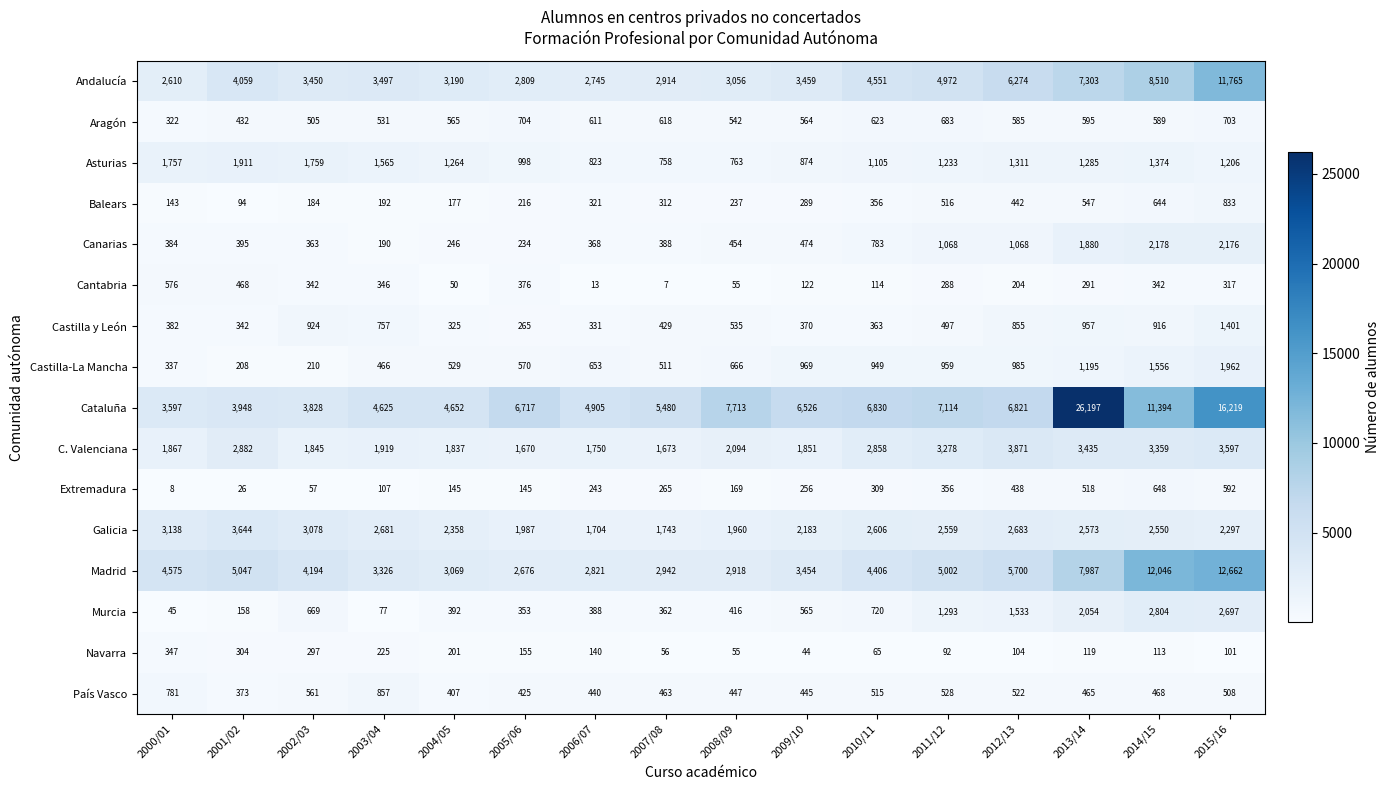

Where is Galicia nearest to the value 2674?

2003/04